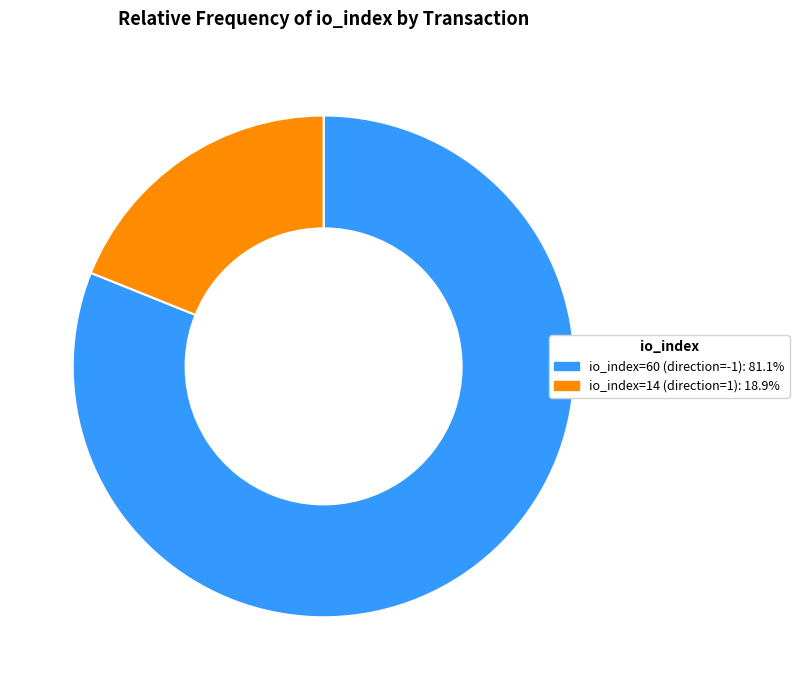

What is the ratio of the value at io_index=14 (direction=1) to the value at io_index=60 (direction=-1)?

0.2